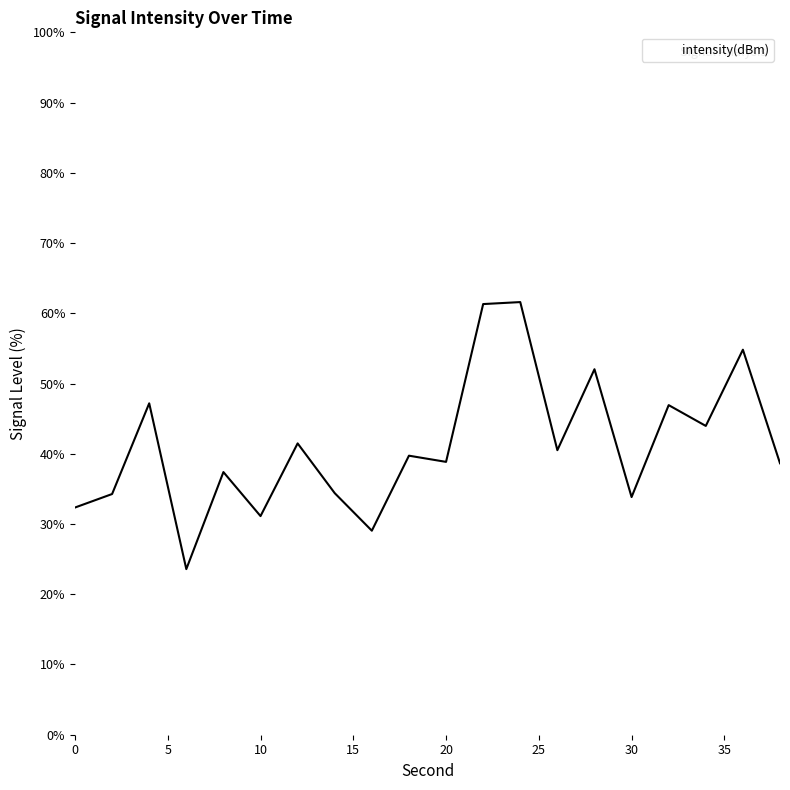

What is the difference between the maximum and minimum values?

38.0